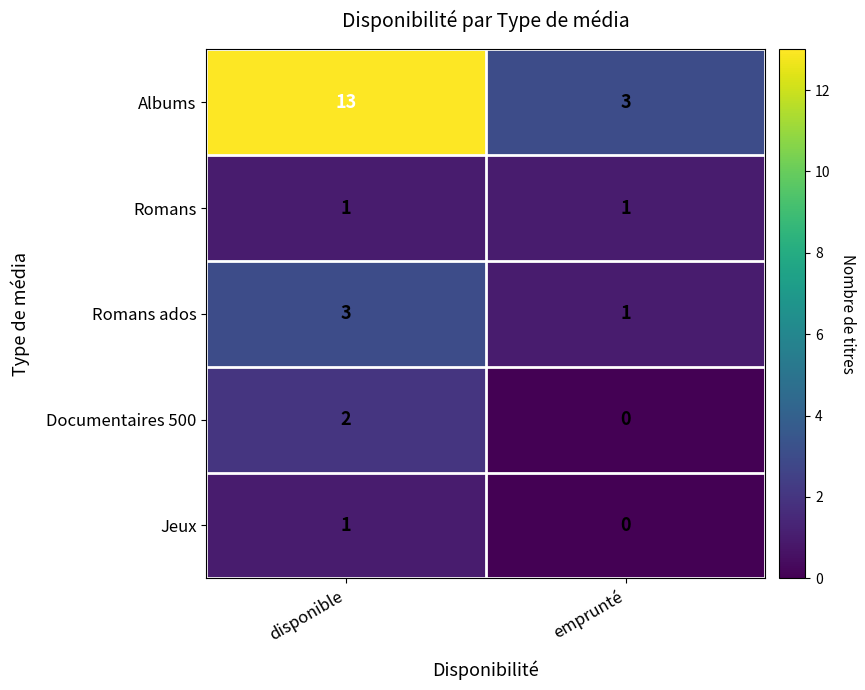

Count the number of categories in the chart.

2